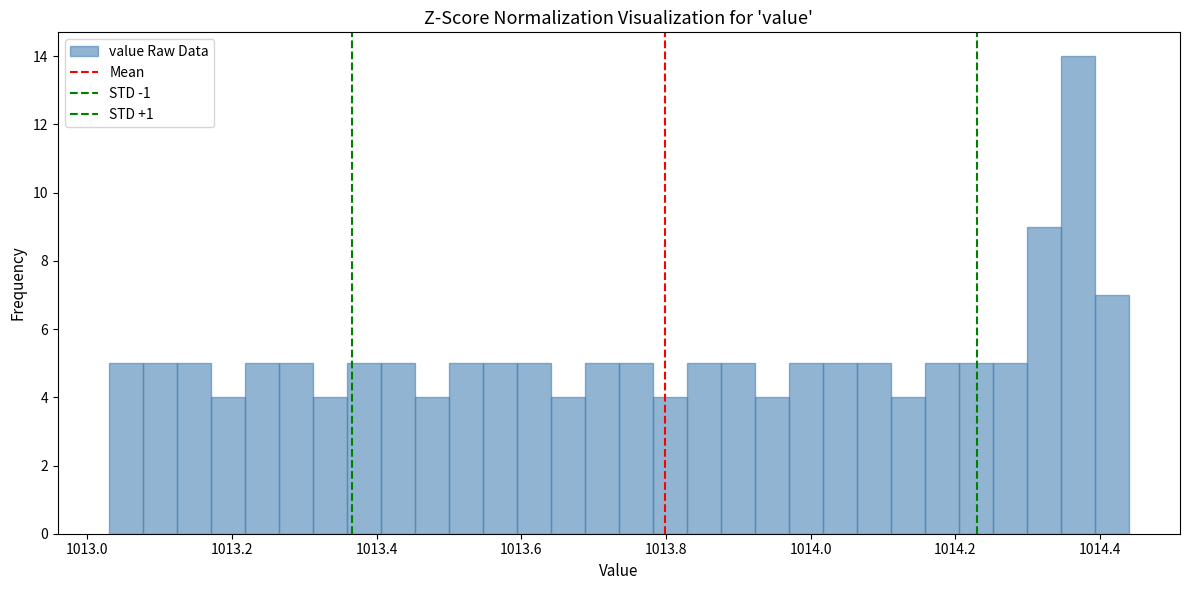

Read against the x-axis, roughly where is the centre of the tallest bar?

1014.36